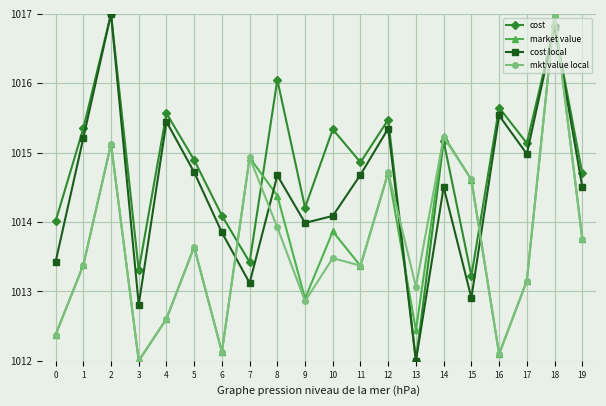

Does the chart have visible grid lines?

Yes